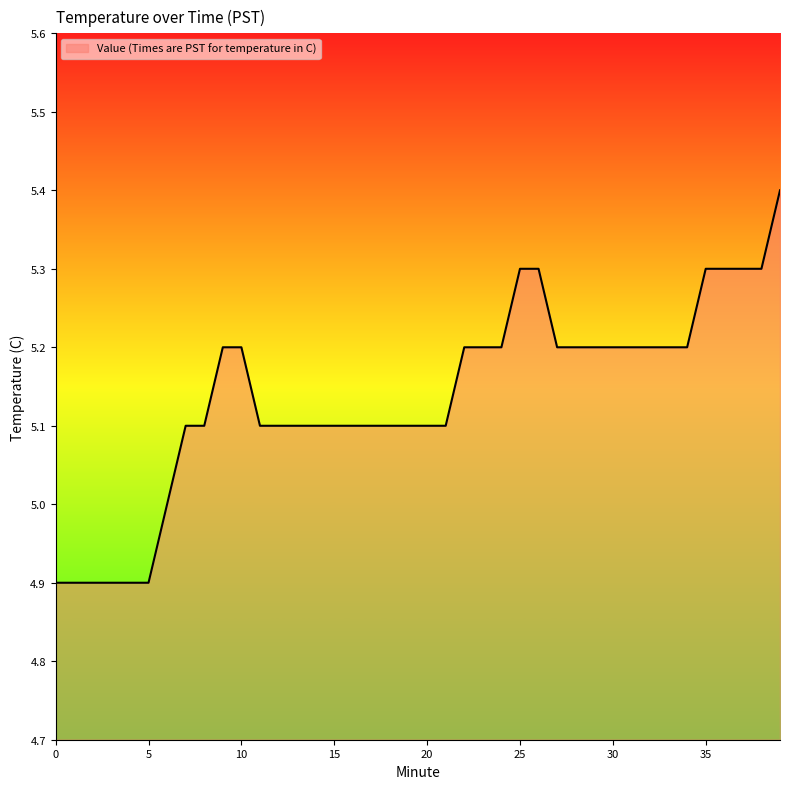

What is the greatest value displayed?

5.4